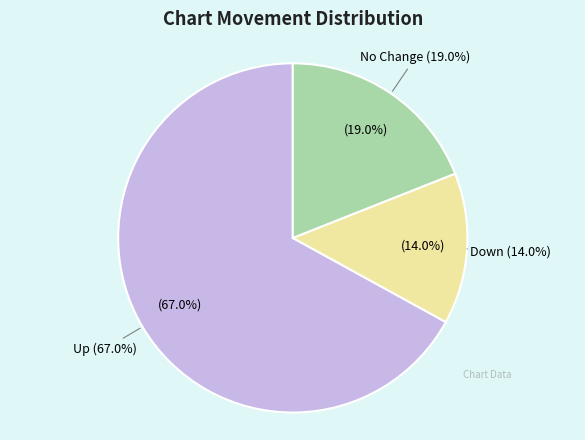

Combined, what portion of the pie is down and -?

33.0%